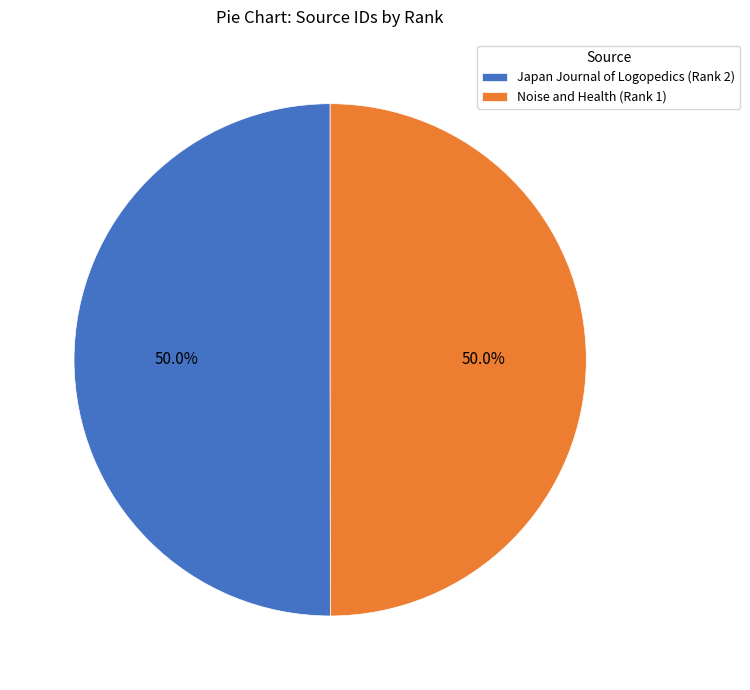

What is the ratio of the value at Noise and Health (Rank 1) to the value at Japan Journal of Logopedics (Rank 2)?

1.0